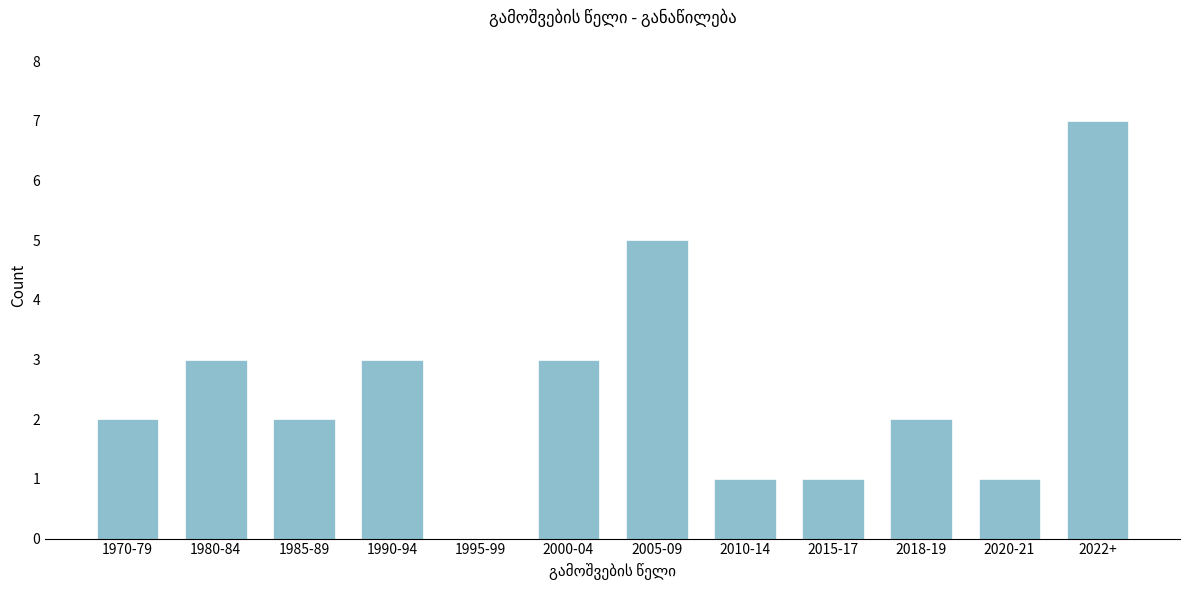

Reading left to right, what are all the values shown in this chart?

1970-79=2	1980-84=3	1985-89=2	1990-94=3	1995-99=0	2000-04=3	2005-09=5	2010-14=1	2015-17=1	2018-19=2	2020-21=1	2022+=7